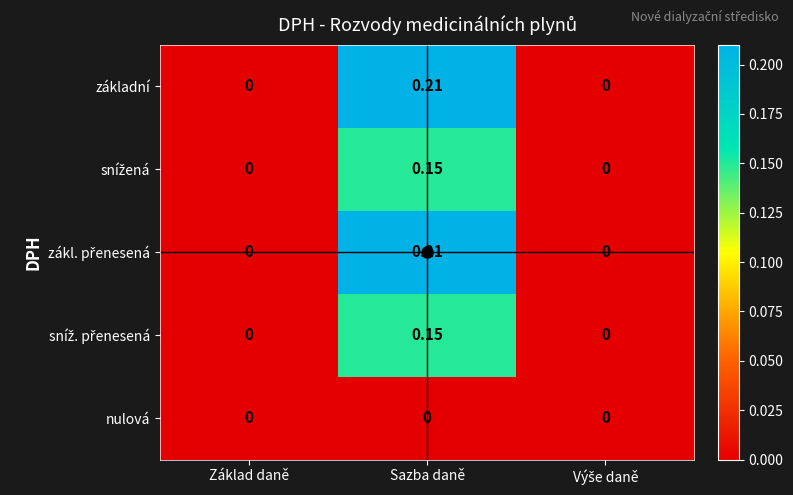

At which category is the sum across all series the highest?

Sazba daně